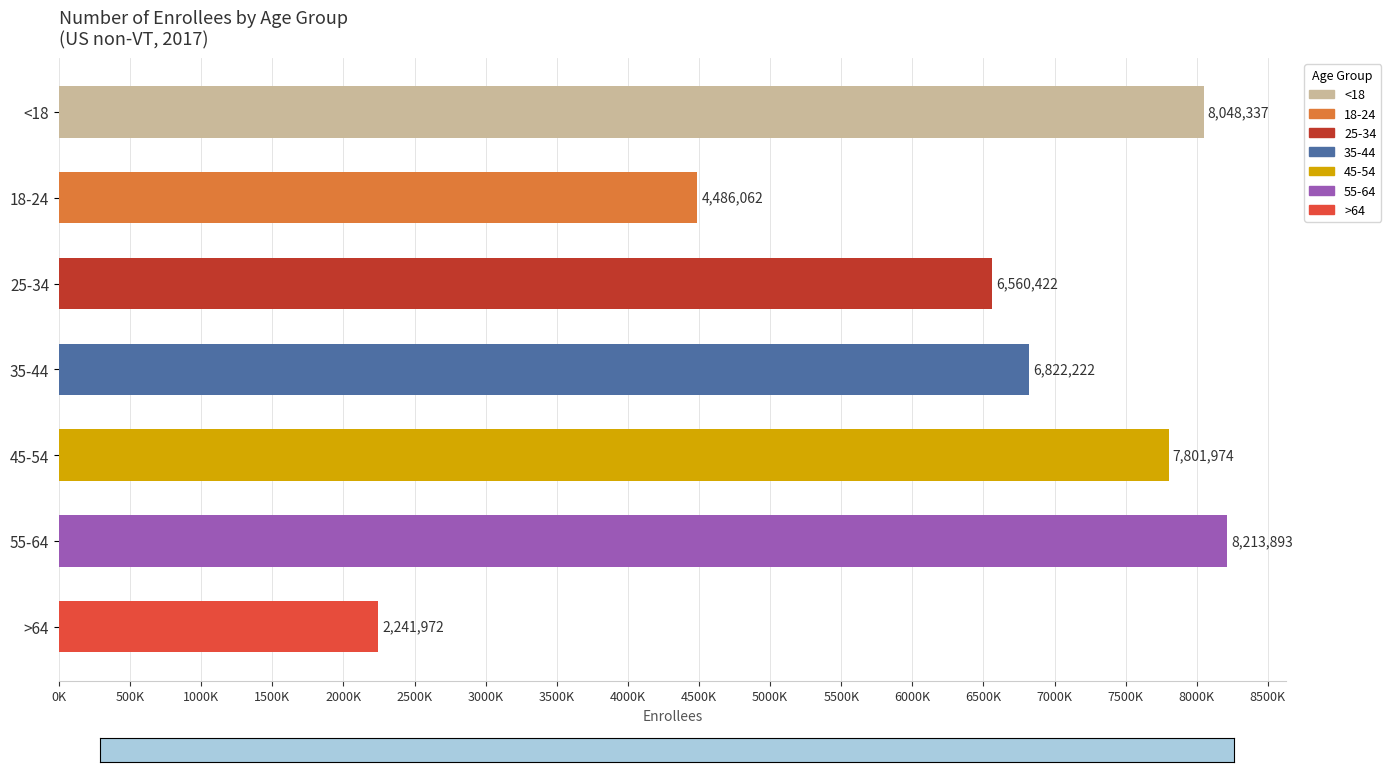

Rank the categories by value from lowest to highest.

>64, 18-24, 25-34, 35-44, 45-54, <18, 55-64